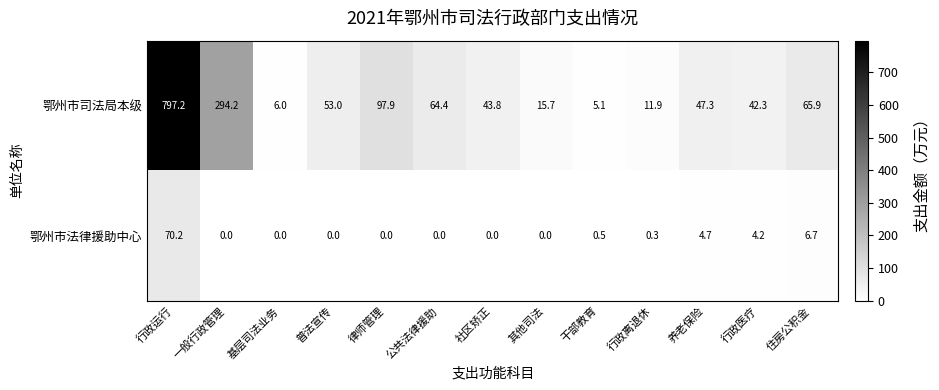

The 鄂州市司法局本级 series shows 797.2 at 行政运行. True or false?

True